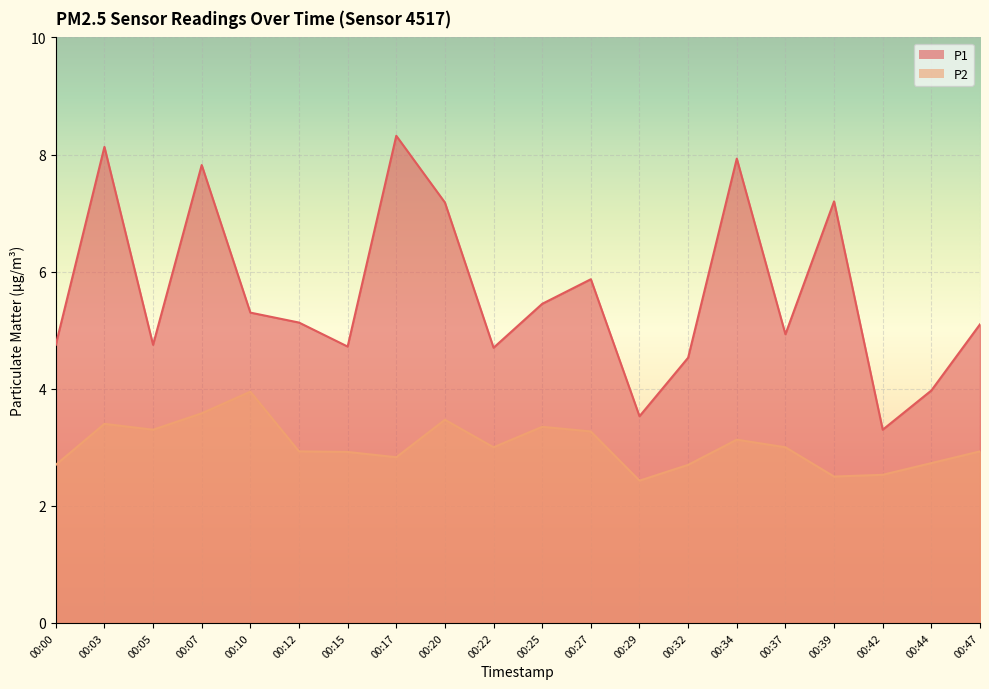

List the series in order of their overall mean, highest first.

P1, P2